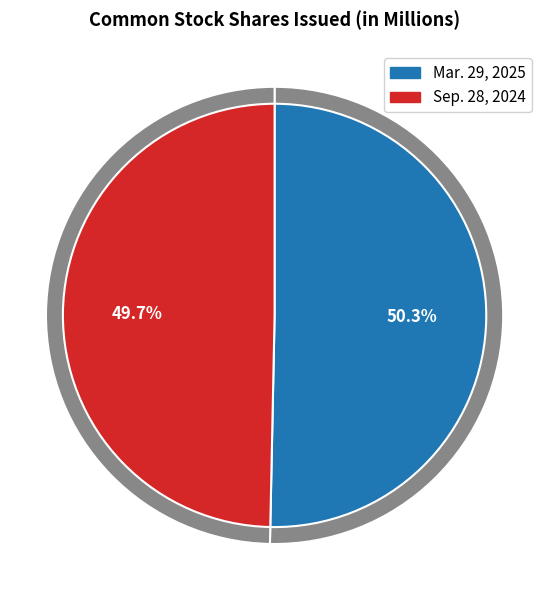

Do Sep. 28, 2024 and Mar. 29, 2025 together represent more than half of the pie?

Yes